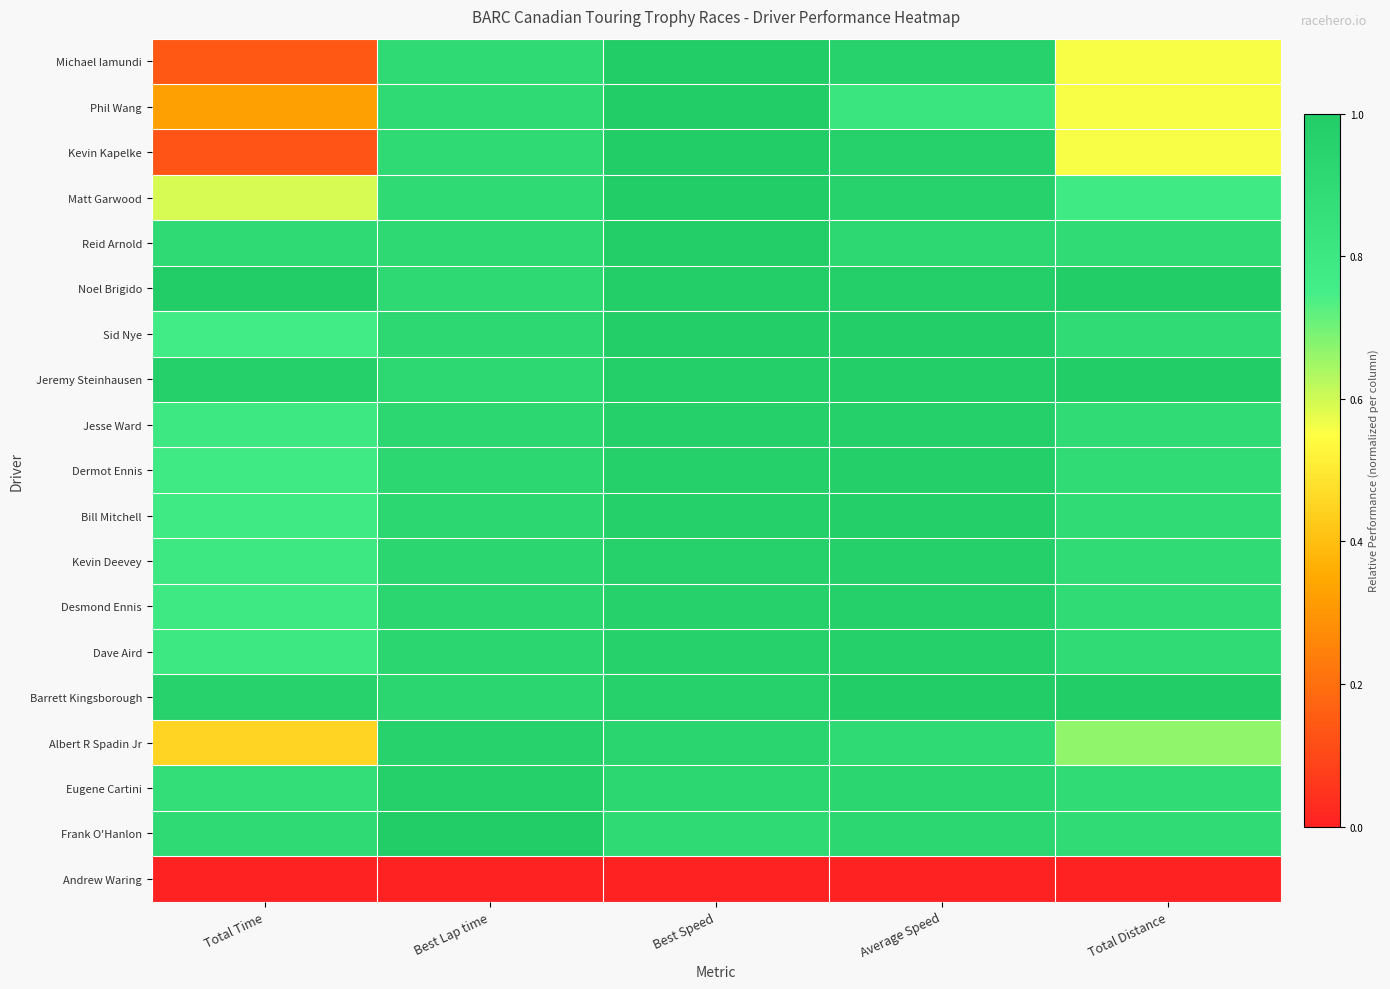

How many distinct data groups are displayed?

19